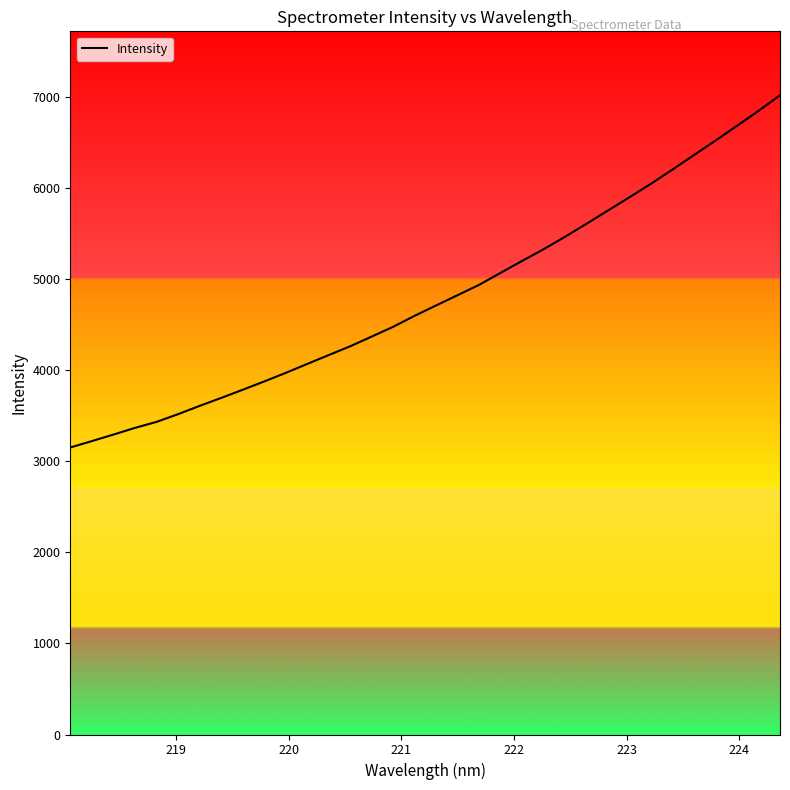

What is the minimum value shown in the chart?

3150.2